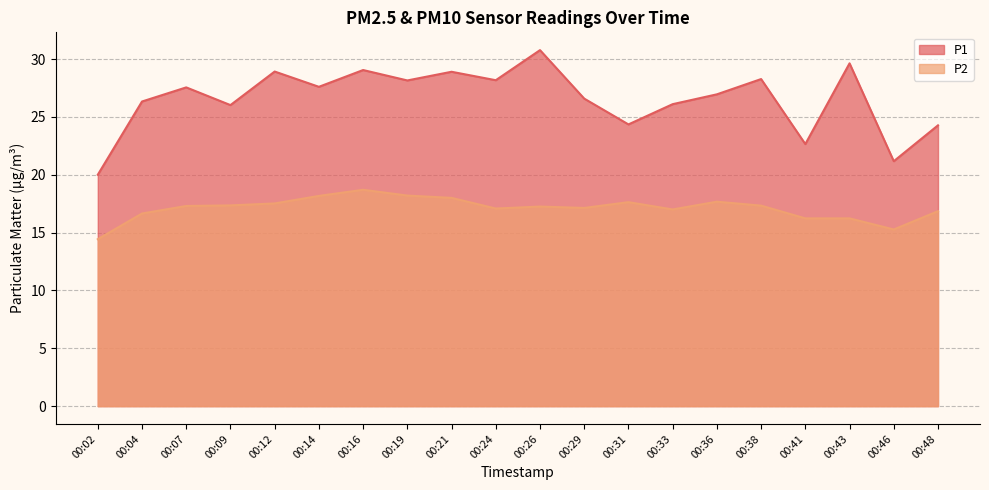

What is the difference between the maximum and second lowest values in the P1 series?

9.6